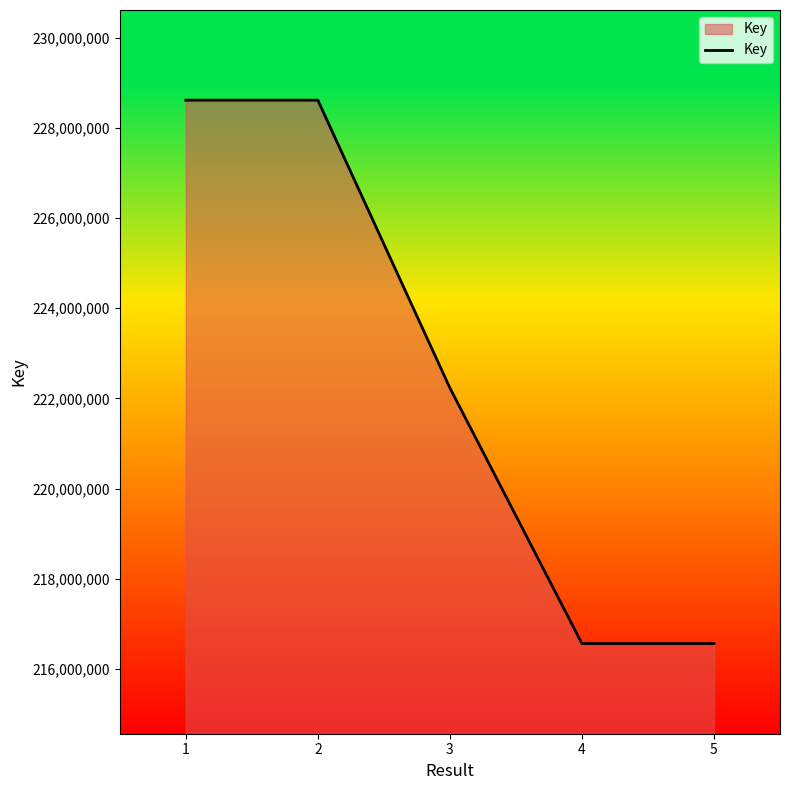

Is it true that the value at 3 is 222233120?

True